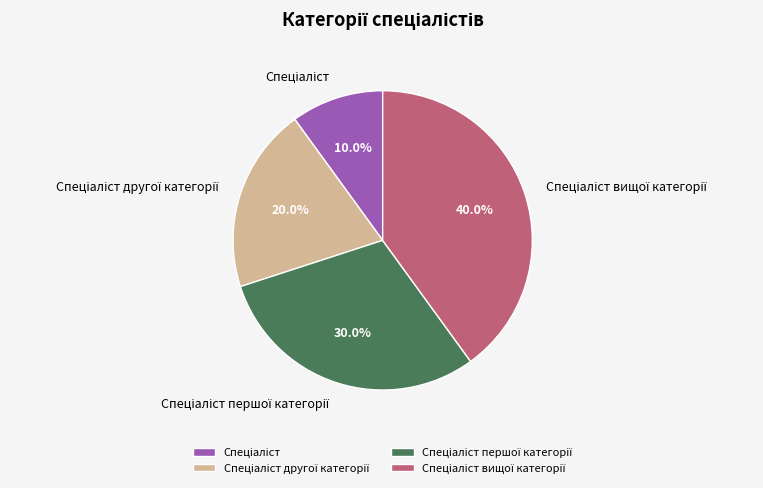

Does any single category account for the majority?

No